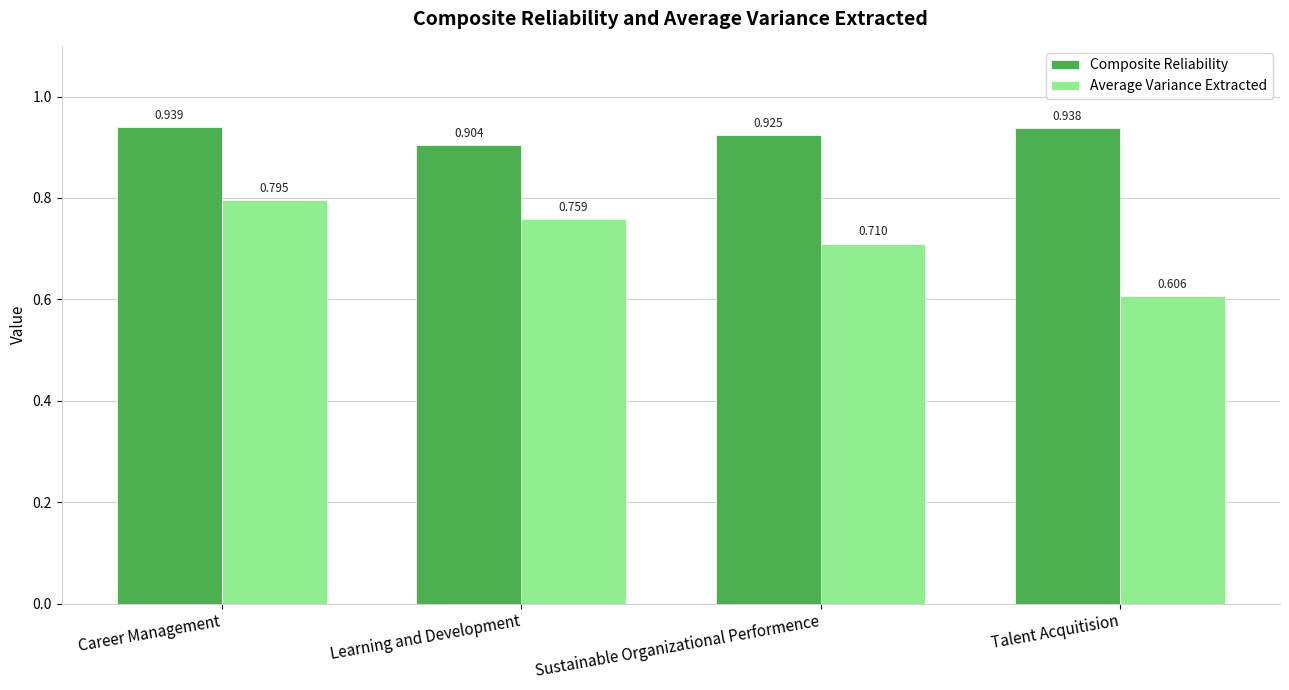

Rank the categories by Average Variance Extracted value from lowest to highest.

Talent Acquitision, Sustainable Organizational Performence, Learning and Development, Career Management